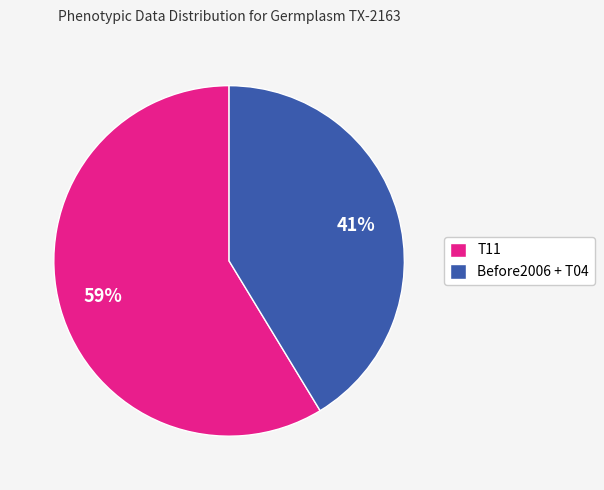

To the nearest percent, what is the combined percentage of Before2006 + T04 and T11?

100%